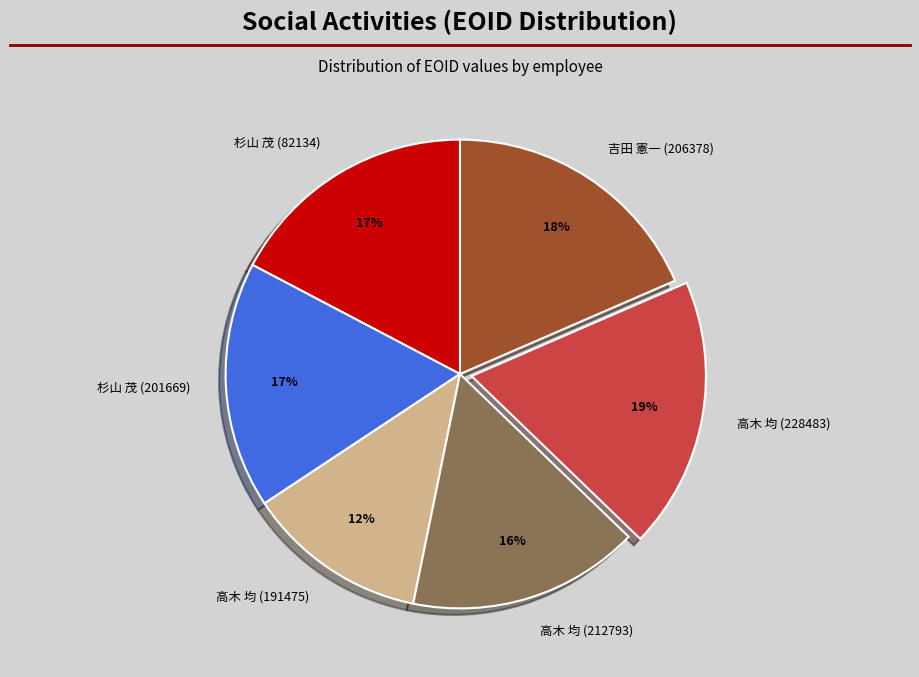

Is there a majority slice in this chart?

No